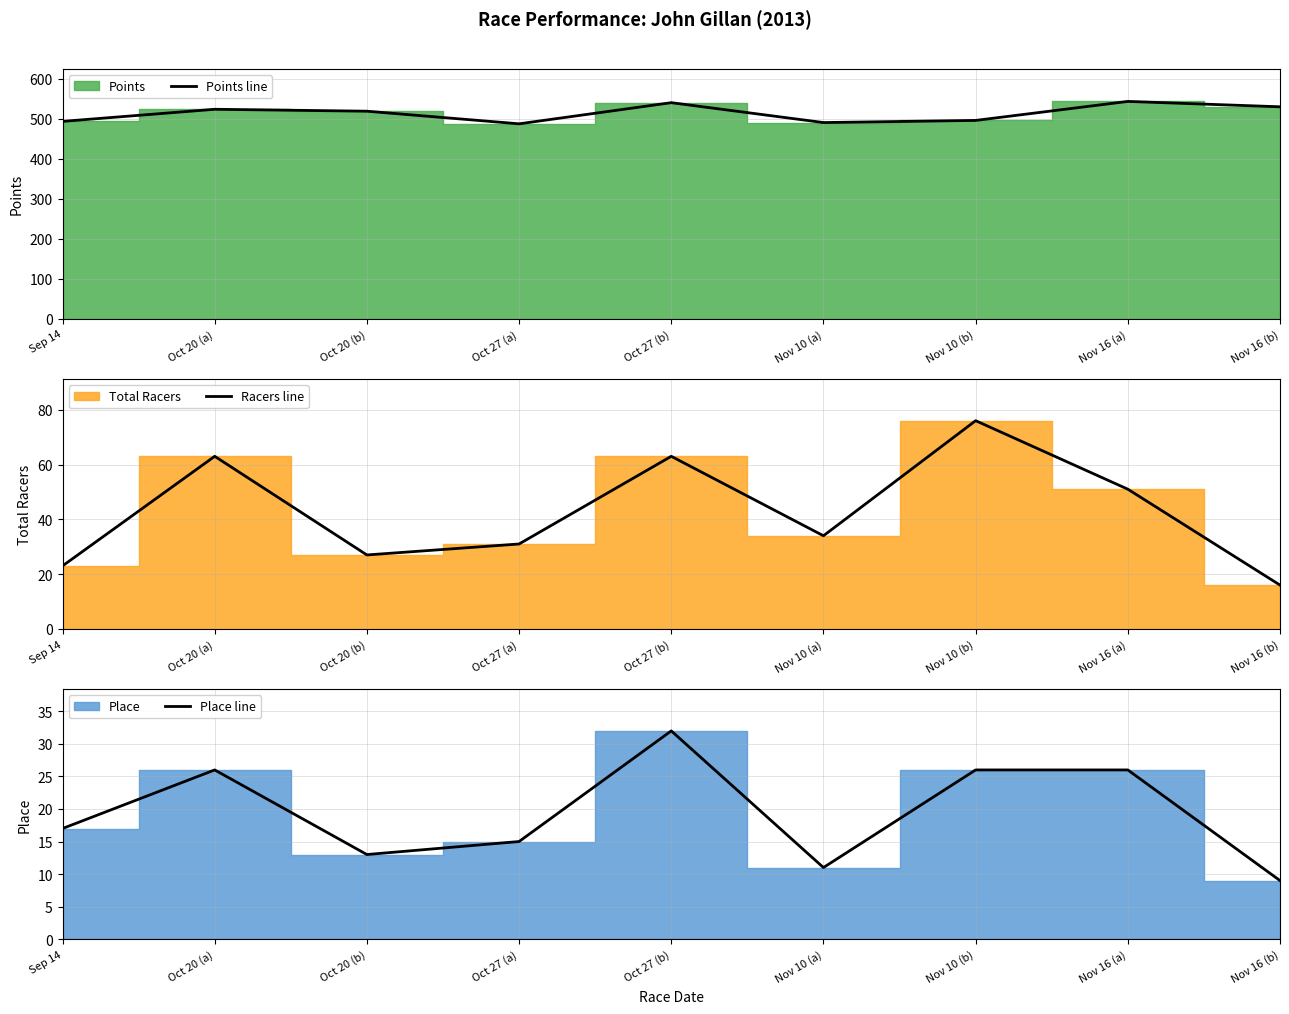

Reading right to left, what are all the values shown in this chart?

Points line: 529.7	543.1	495.6	490.3	540.0	487.1	518.7	523.5	493.2
Racers line: 16.0	51.0	76.0	34.0	63.0	31.0	27.0	63.0	23.0
Place line: 9.0	26.0	26.0	11.0	32.0	15.0	13.0	26.0	17.0